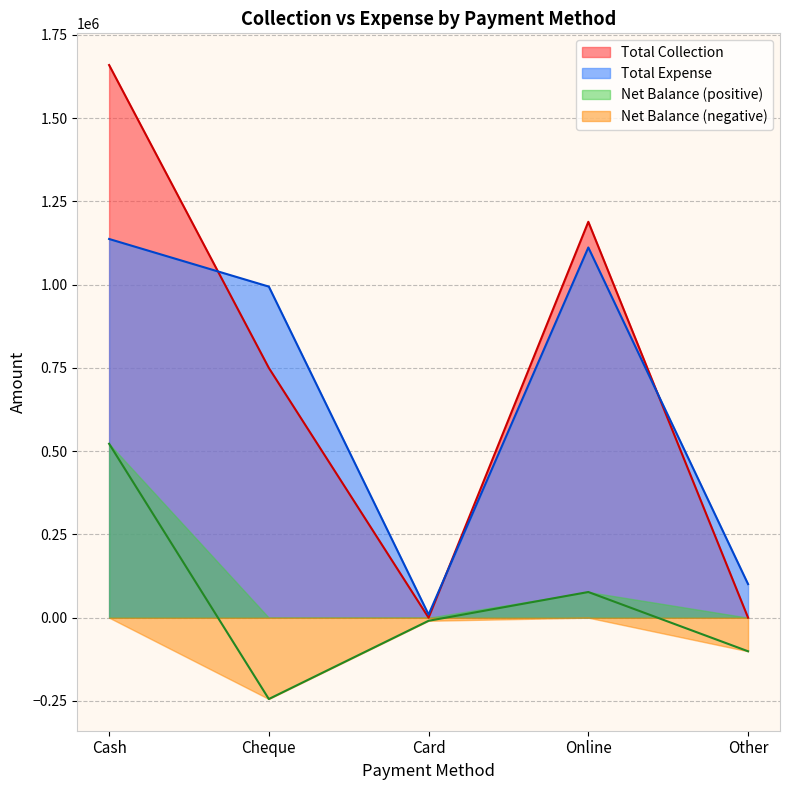

What are all the series names shown in the legend?

Total Collection, Total Expense, Net Balance (positive), Net Balance (negative)